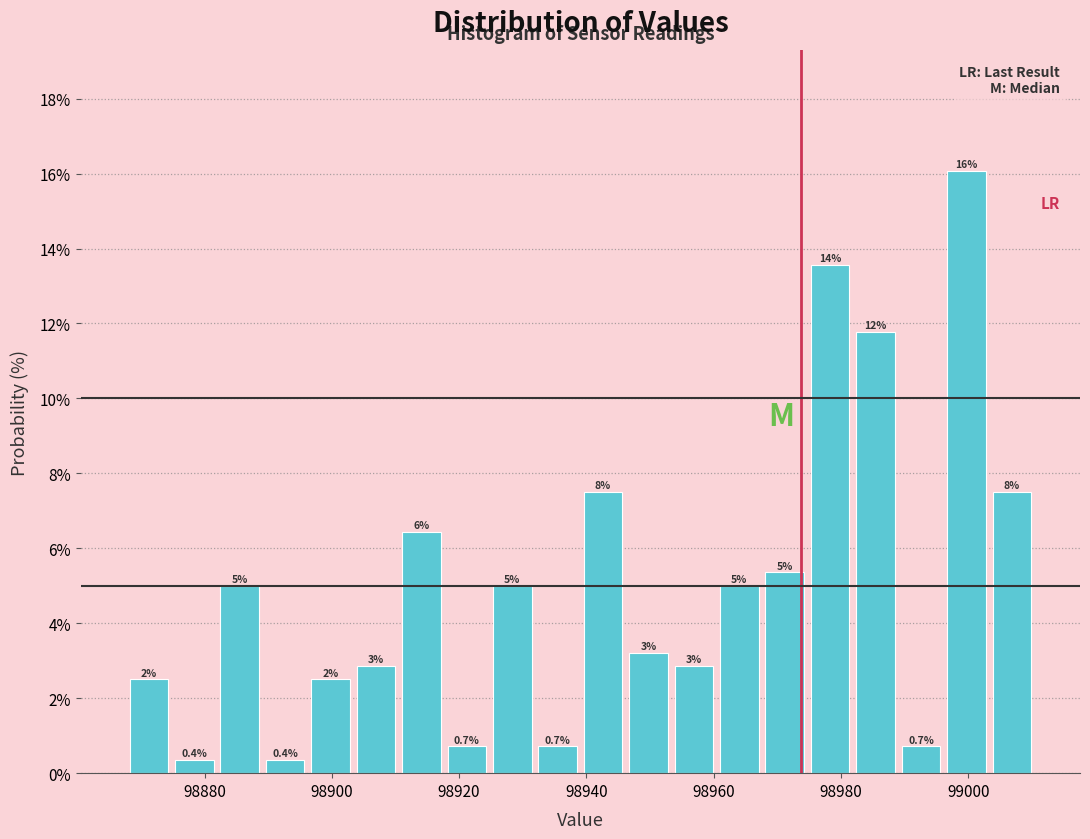

Read against the x-axis, roughly where is the centre of the tallest bar?

99000